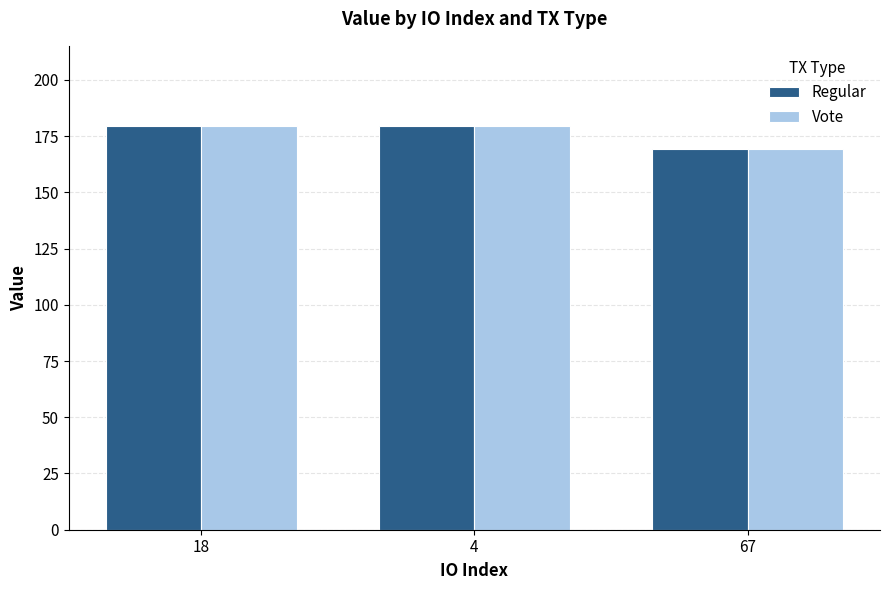

The Vote series shows 295.2 at 4. True or false?

False